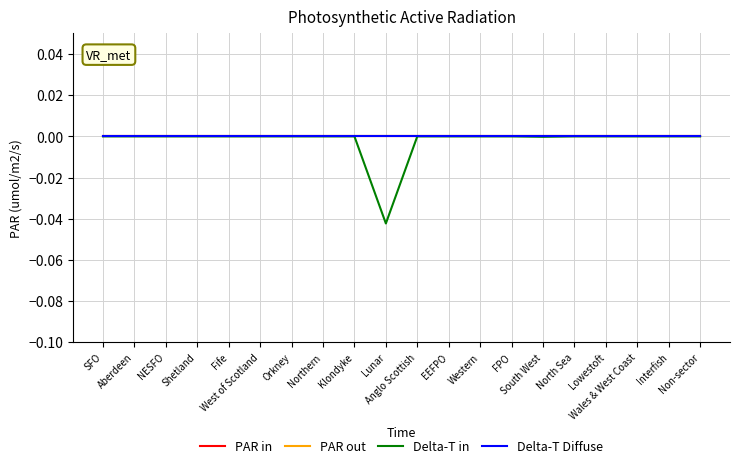

The Delta-T Diffuse series shows 0.0 at NESFO. True or false?

True